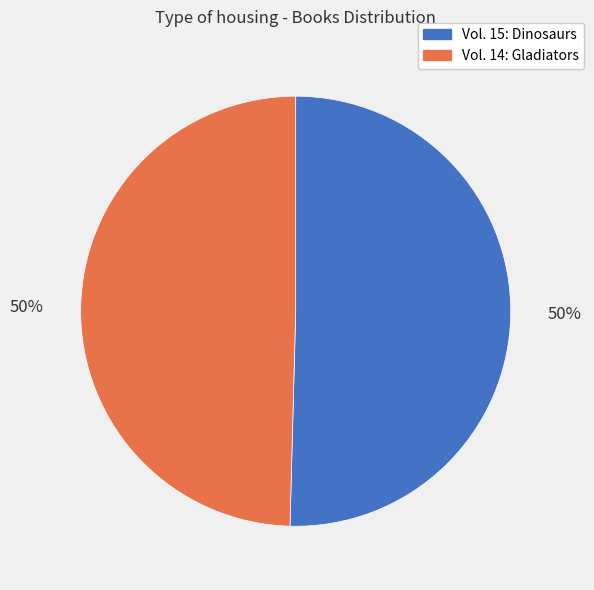

To the nearest percent, what is the average slice percentage?

50%